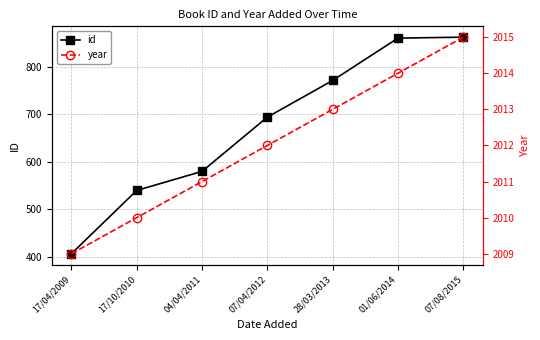

What is the label of the 5th point from the right?

04/04/2011